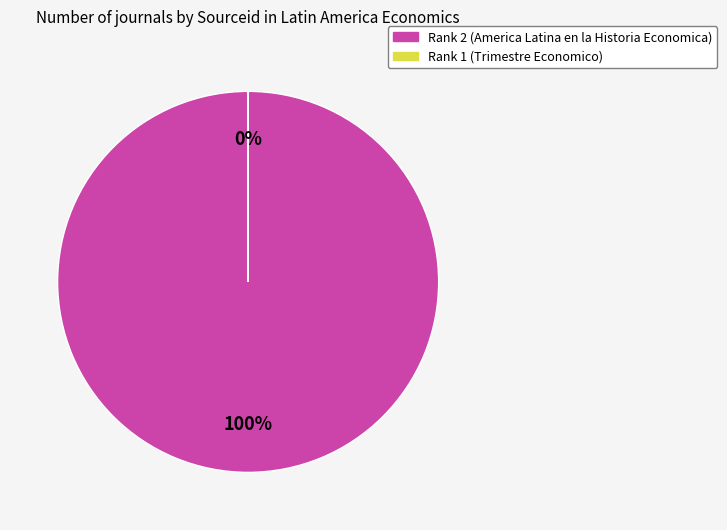

Count the number of slices in the pie.

2